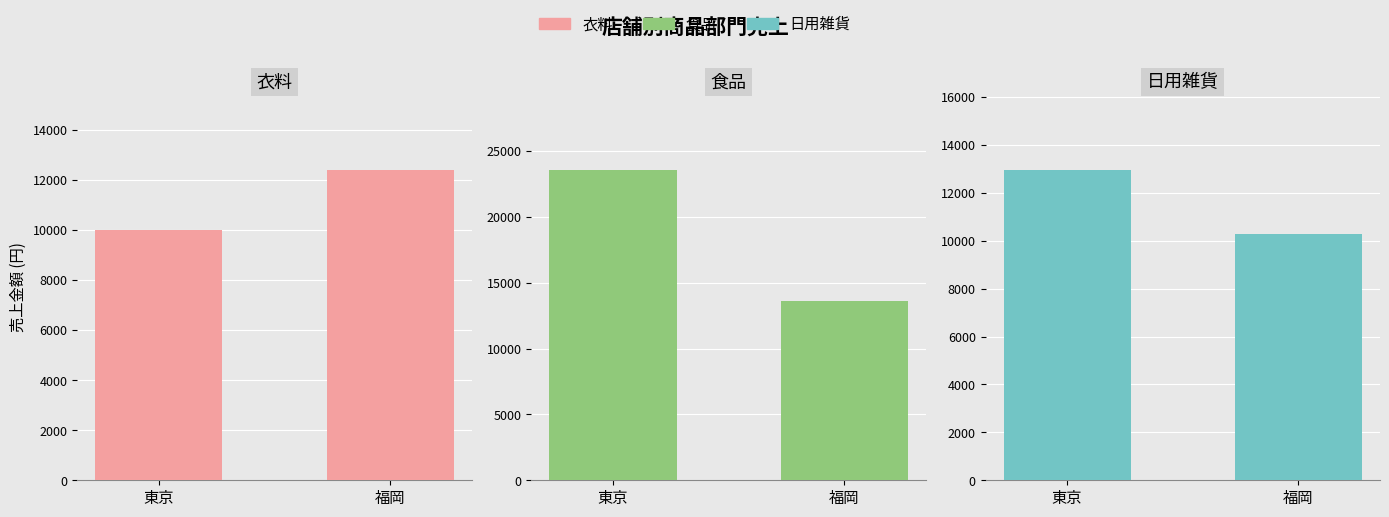

List the series in order of their peak value, lowest first.

衣料, 日用雑貨, 食品